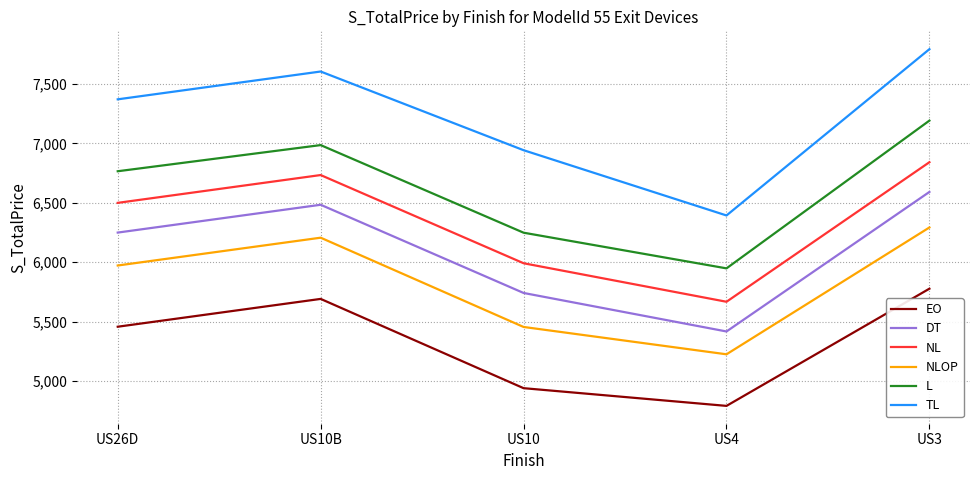

At which category is the sum across all series the highest?

US3